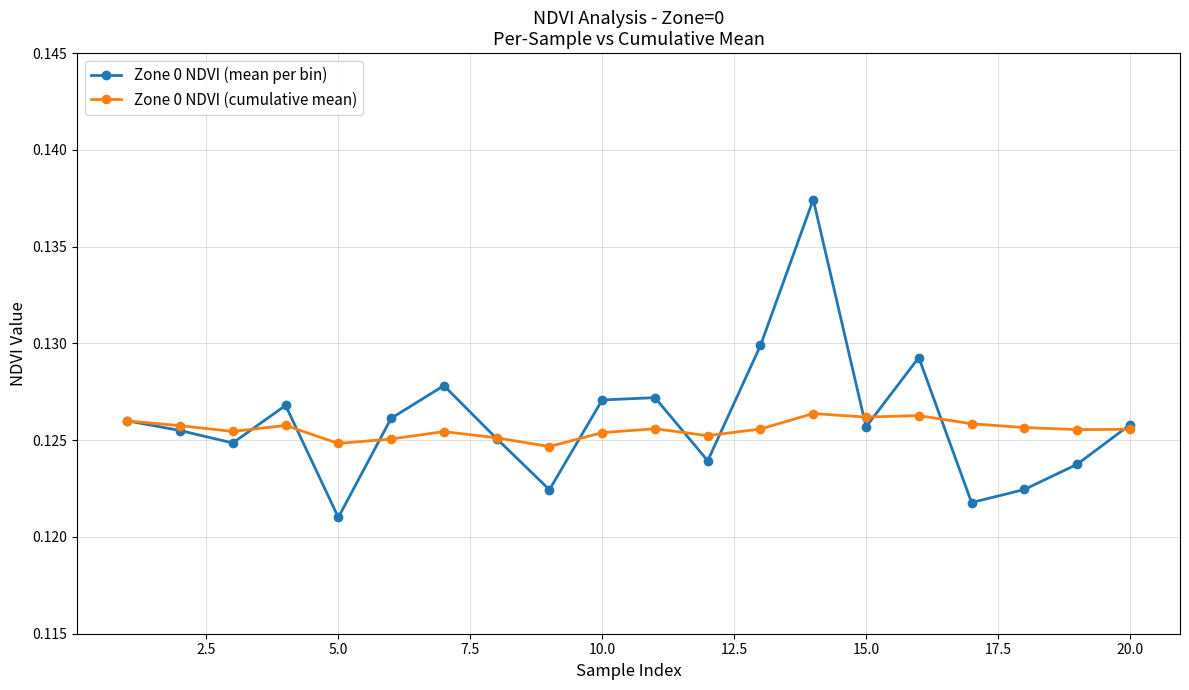

At how many categories does at least one series exceed 0?

20